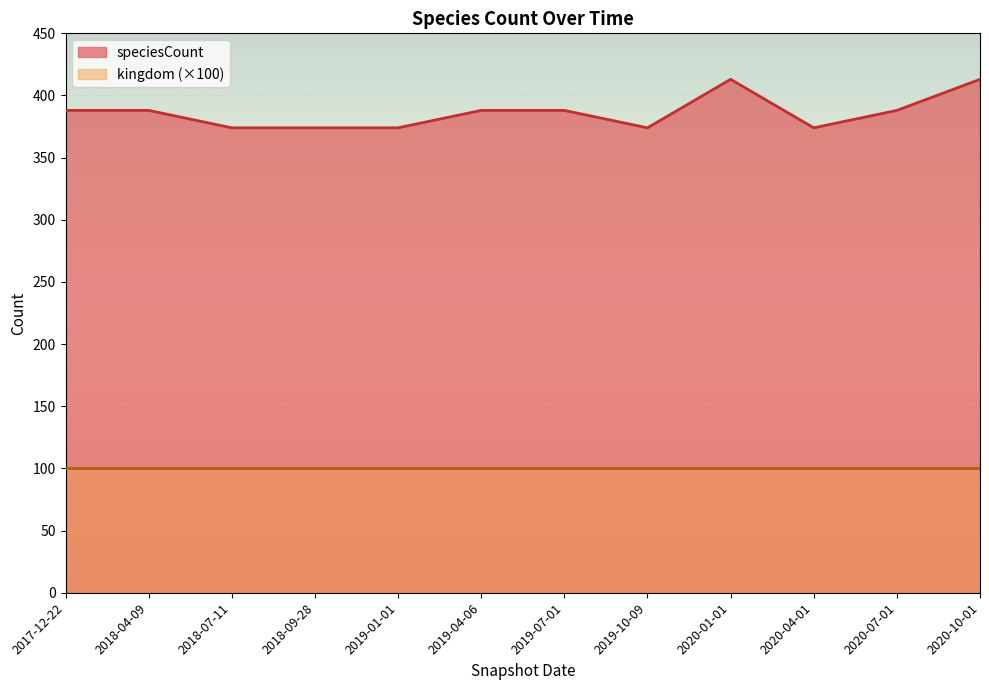

Read the value at 2019-01-01, to the nearest 10.

370